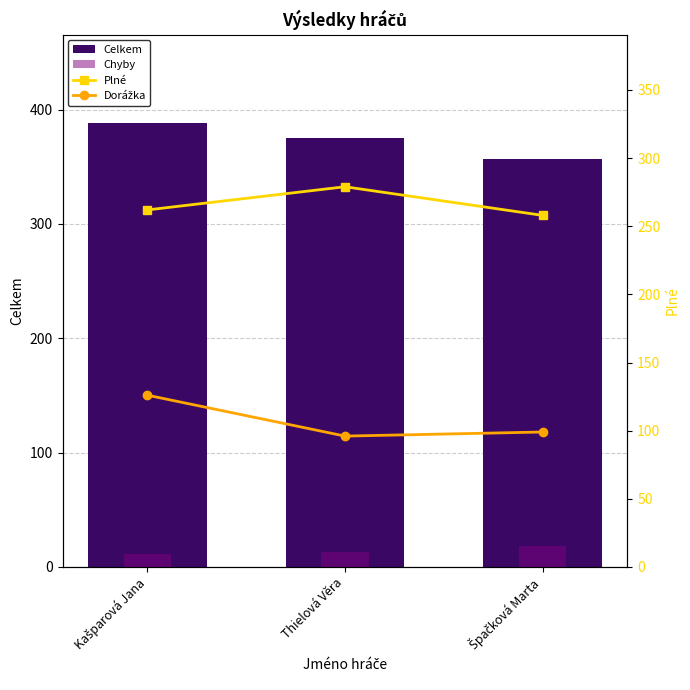

What is the total value across all series at Kašparová Jana?

787